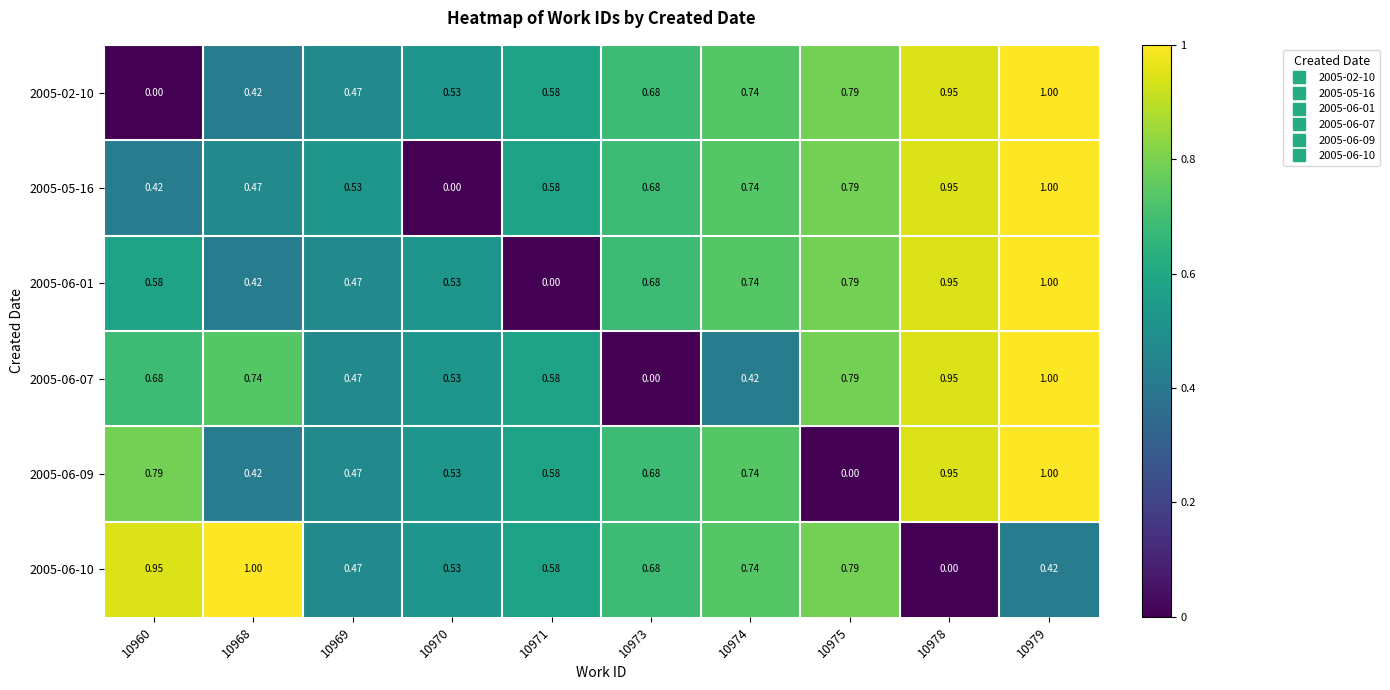

Rank the series by their maximum value, from lowest to highest.

2005-02-10, 2005-05-16, 2005-06-01, 2005-06-07, 2005-06-09, 2005-06-10